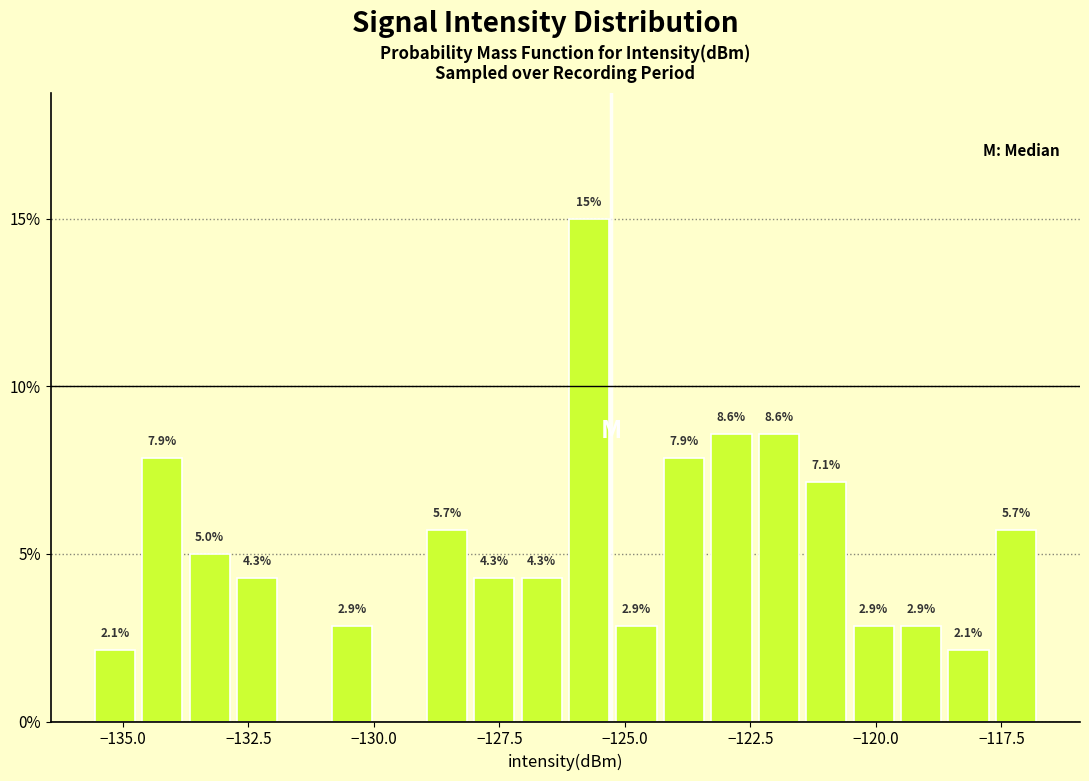

Around what value on the x-axis is the tallest bar? Give the approximate position of its centre, as read against the axis.

-125.5